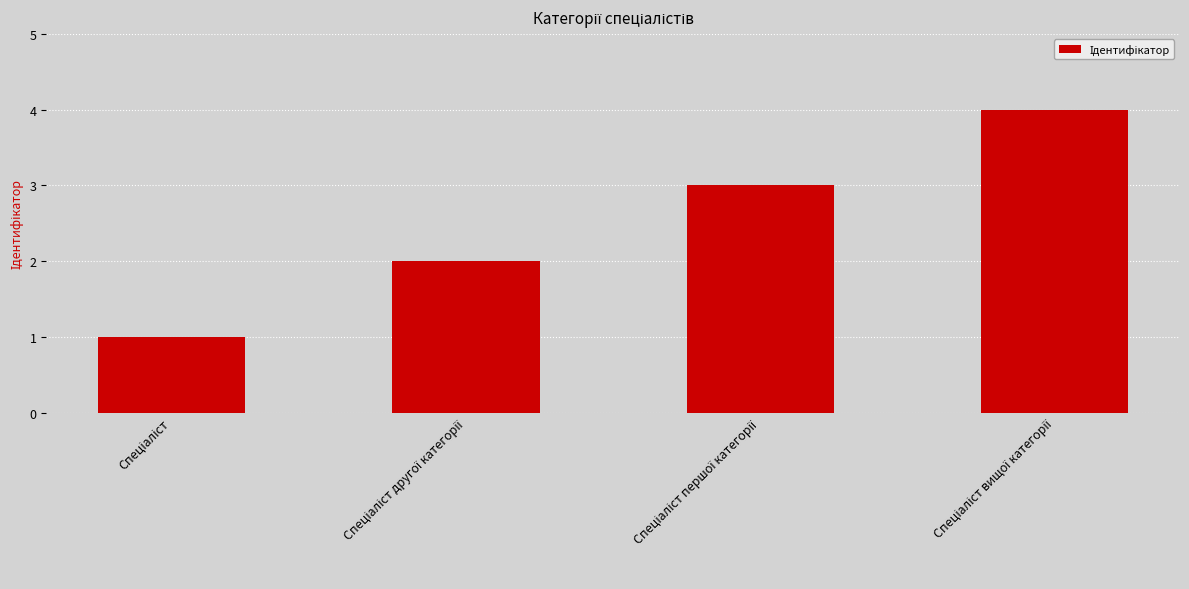

What is the greatest value displayed?

4